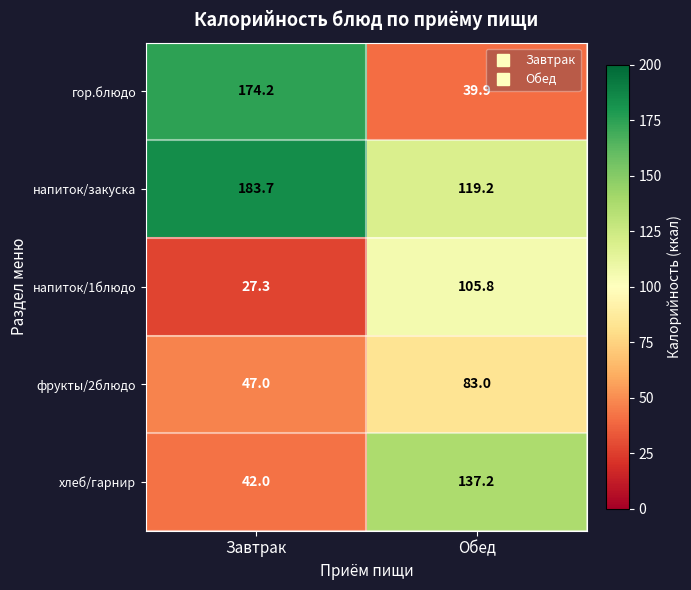

List the series in order of their peak value, highest first.

напиток/закуска, гор.блюдо, хлеб/гарнир, напиток/1блюдо, фрукты/2блюдо